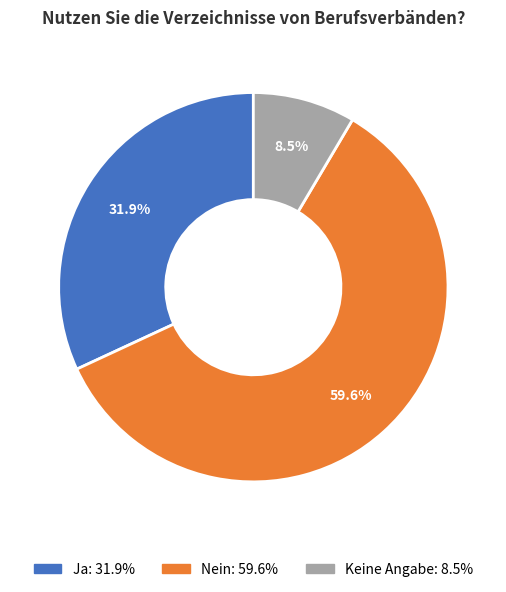

How many slices are in this pie chart?

3